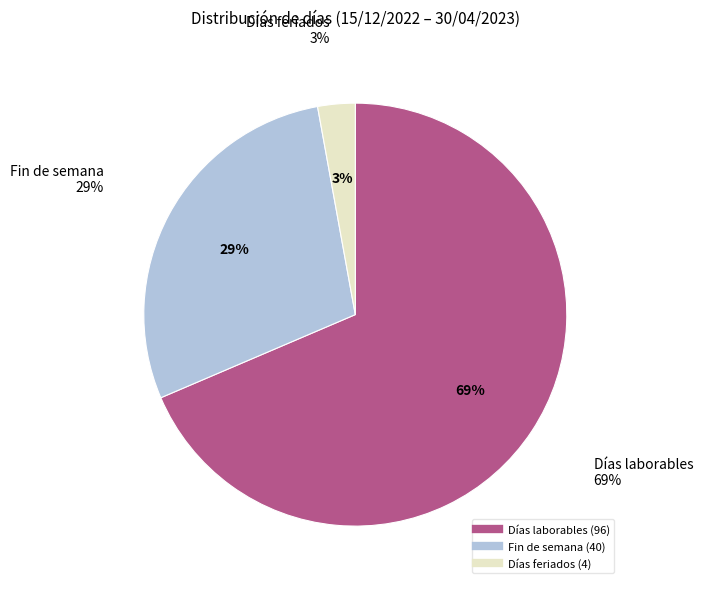

Do Días laborables and Fin de semana together represent more than half of the pie?

Yes